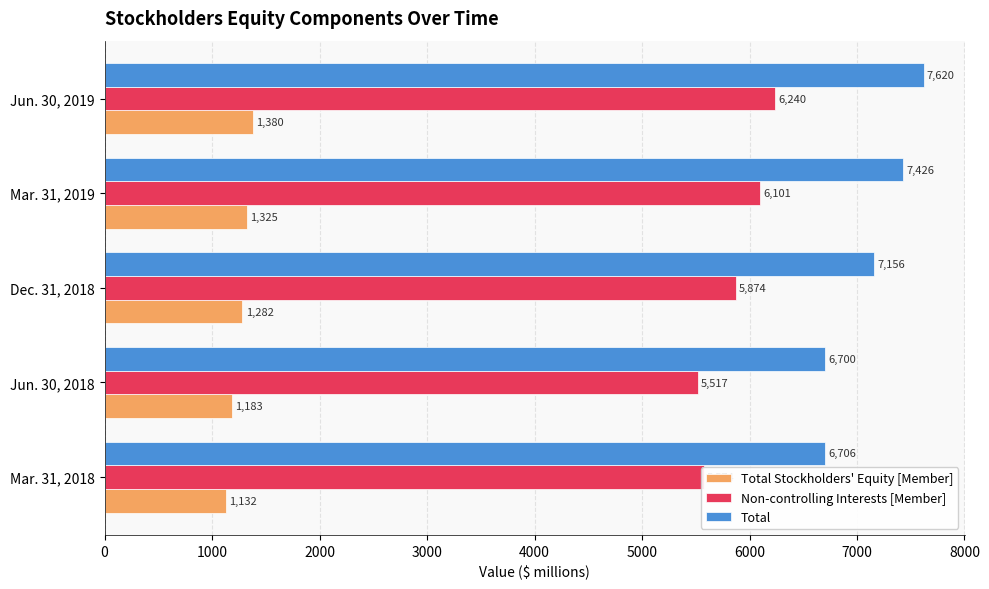

Which series changed the most between Mar. 31, 2018 and Mar. 31, 2019?

Total